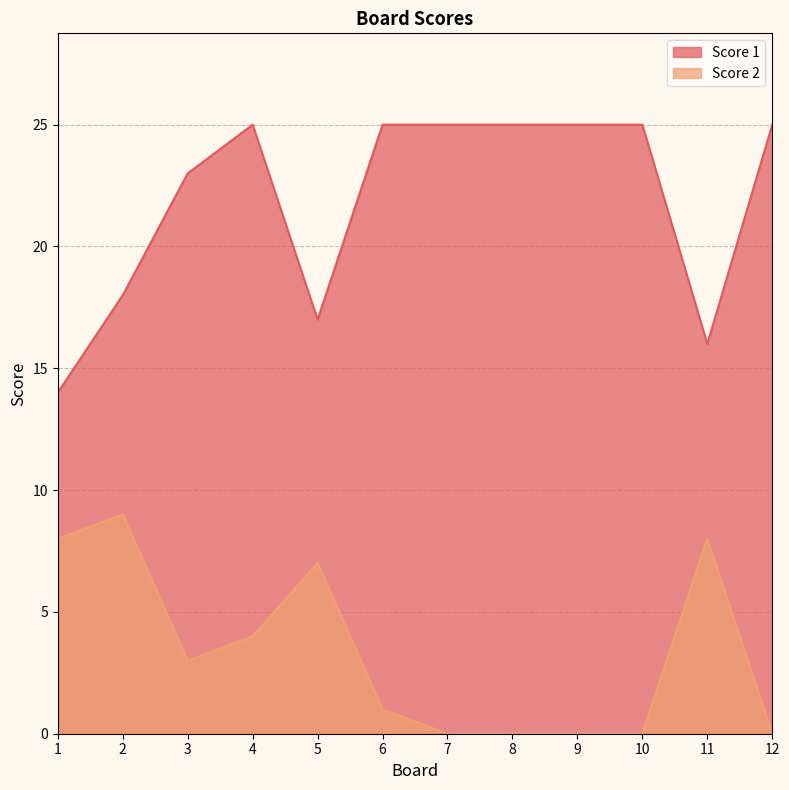

Which series has the widest spread of values?

Score 1